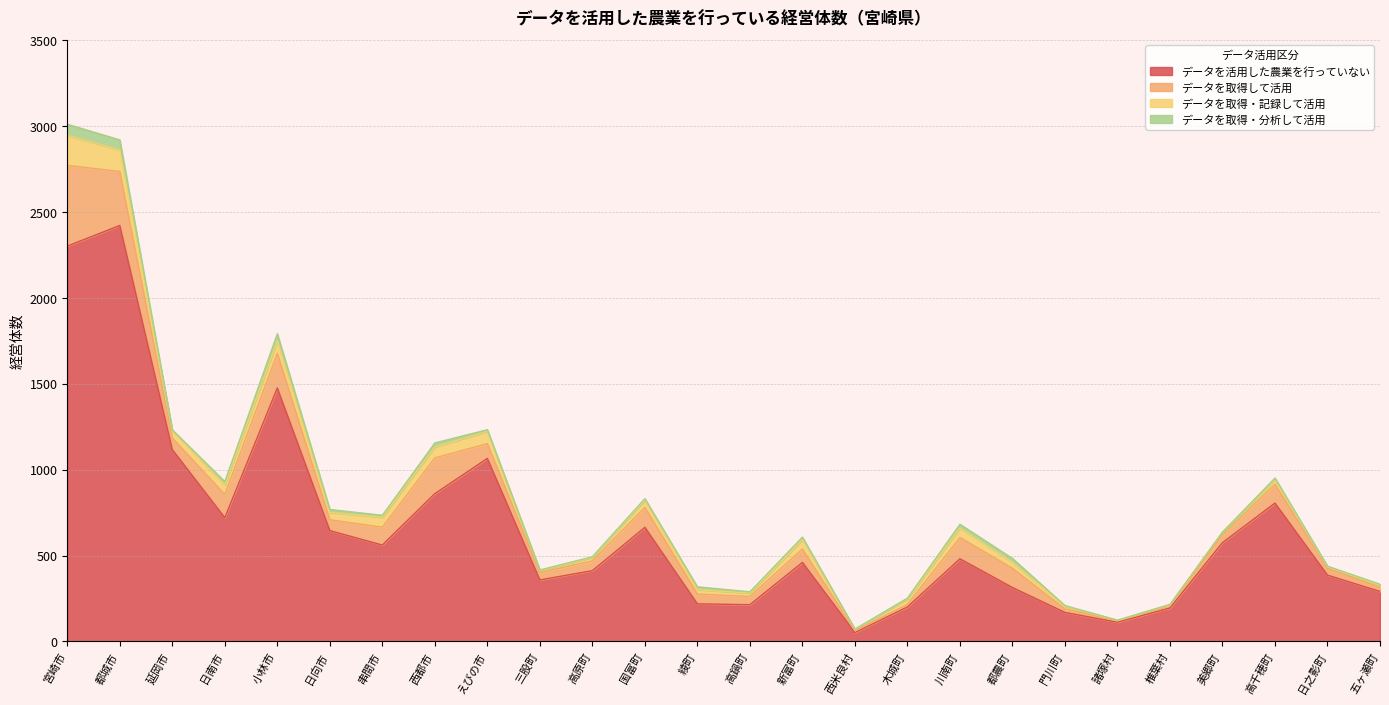

At which category is the sum across all series the highest?

宮崎市